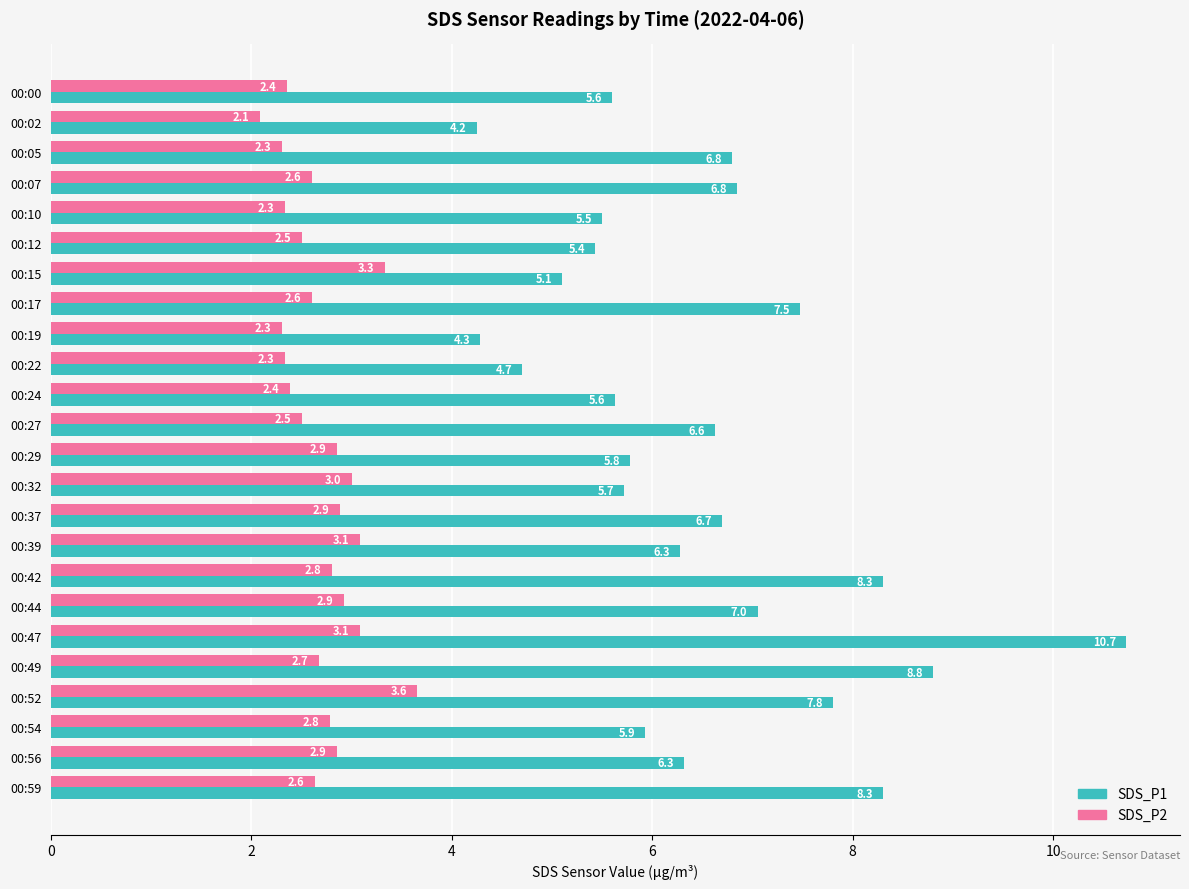

Which series has the widest spread of values?

SDS_P1